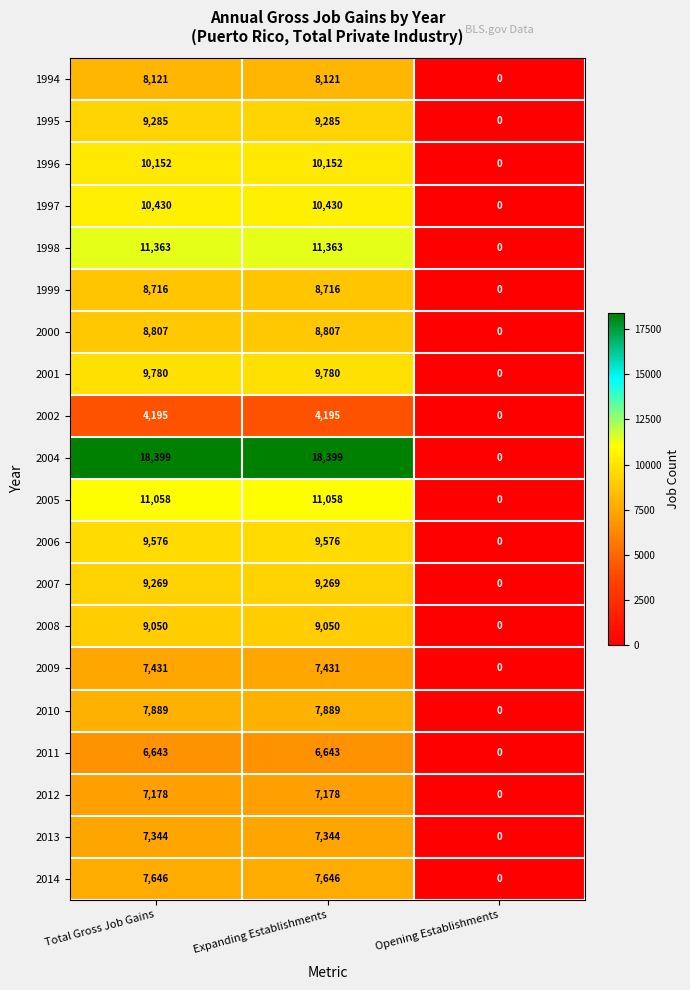

What is the difference between the 1999 values at Total Gross Job Gains and Opening Establishments?

8716